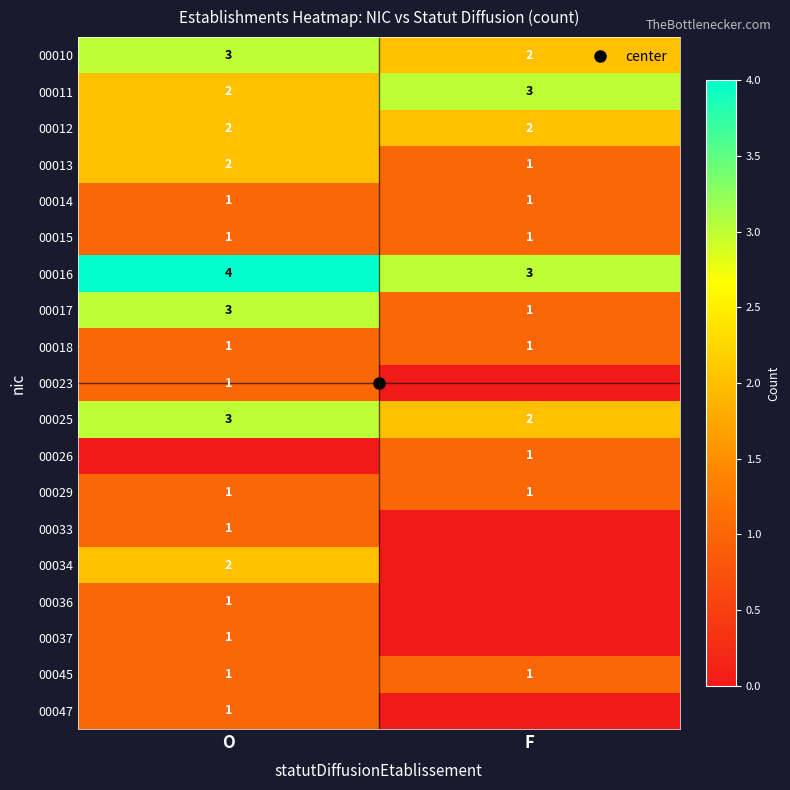

What value does the 00016 series have at F?

3